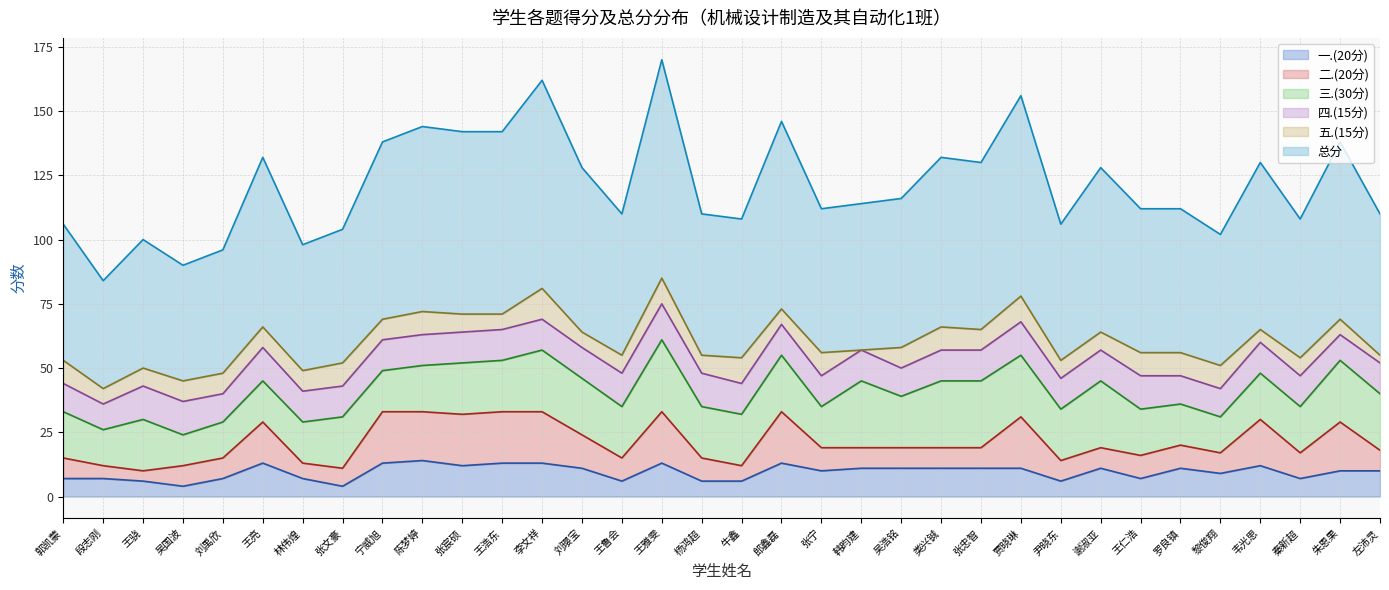

The 五.(15分) series shows 2 at 杨鸿超. True or false?

False